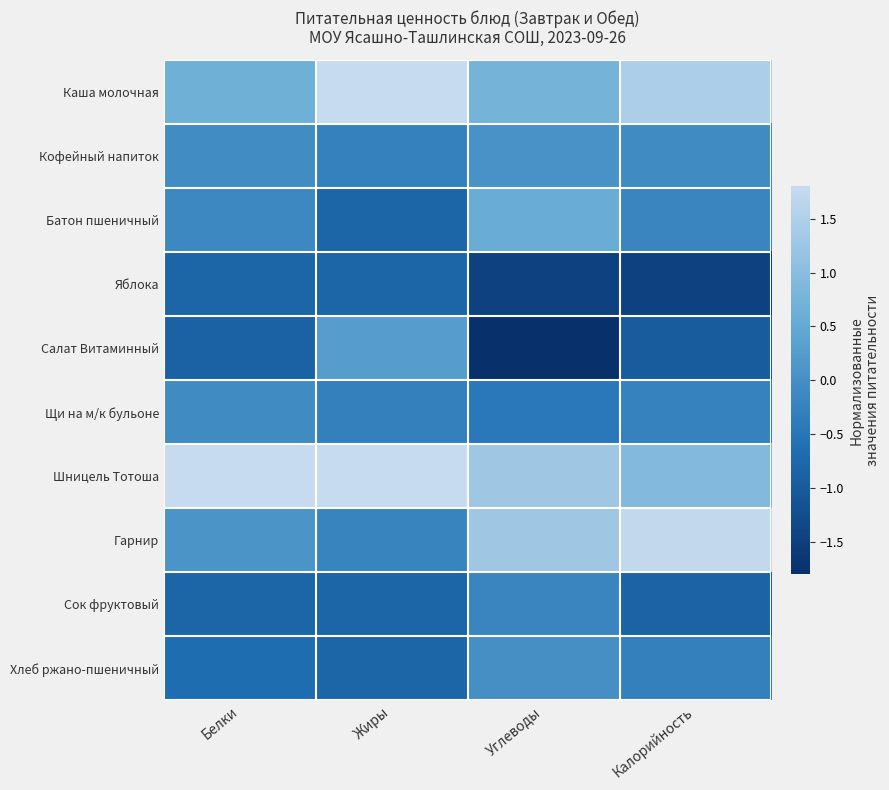

What is the minimum value shown in the chart?

-1.8